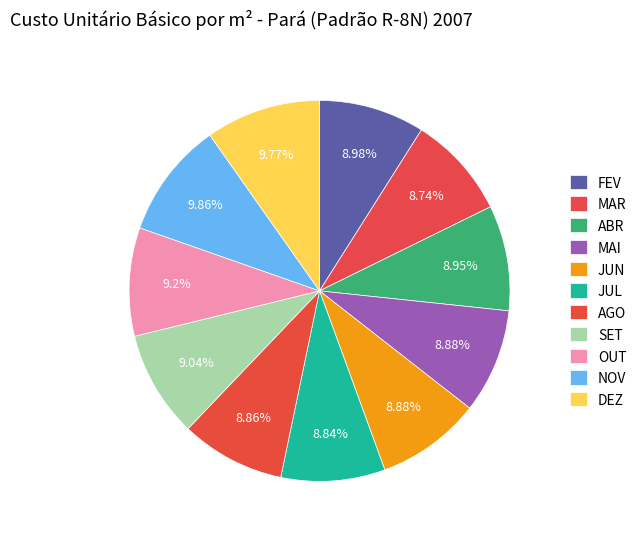

Count the number of slices in the pie.

11